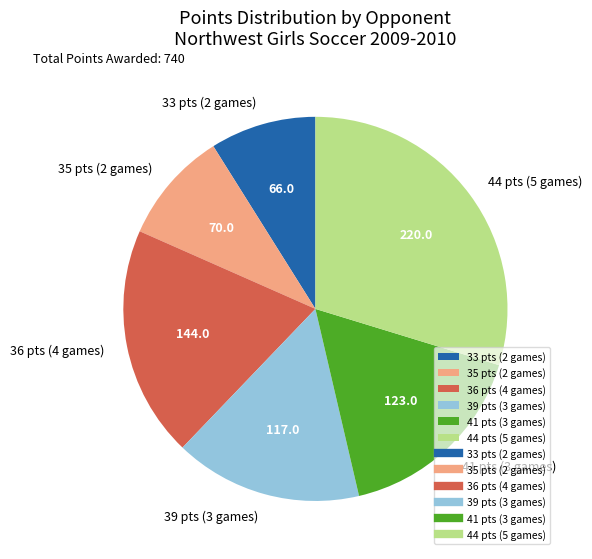

Do 44 pts (5 games) and 35 pts (2 games) together represent more than half of the pie?

No